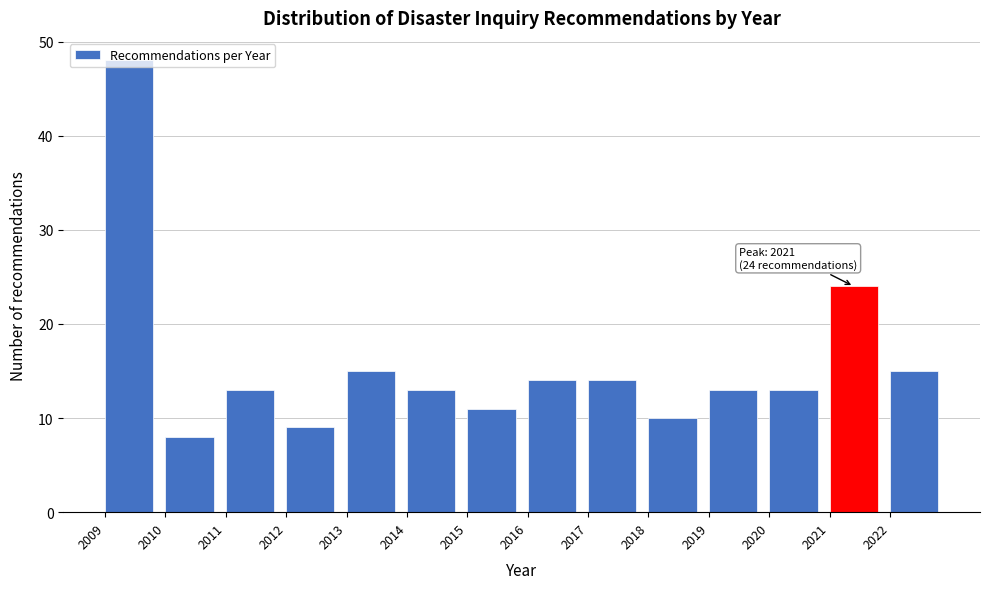

Over which range of the x-axis is the bar tallest?

2009 to 2010